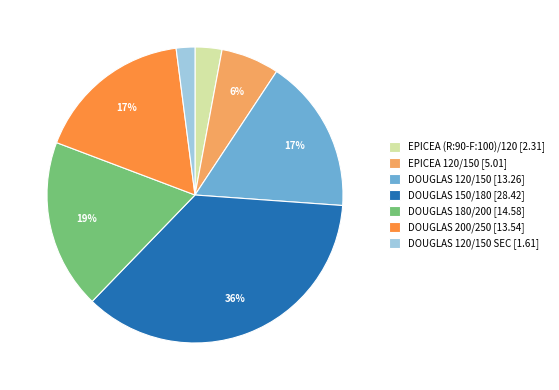

Do DOUGLAS 180/200 [14.58] and EPICEA (R:90-F:100)/120 [2.31] together represent more than half of the pie?

No